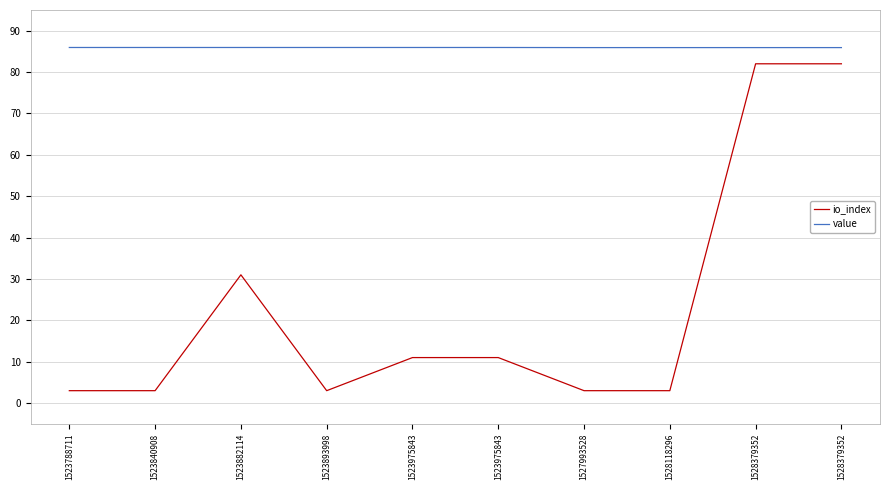

What is the minimum value for value?

85.9